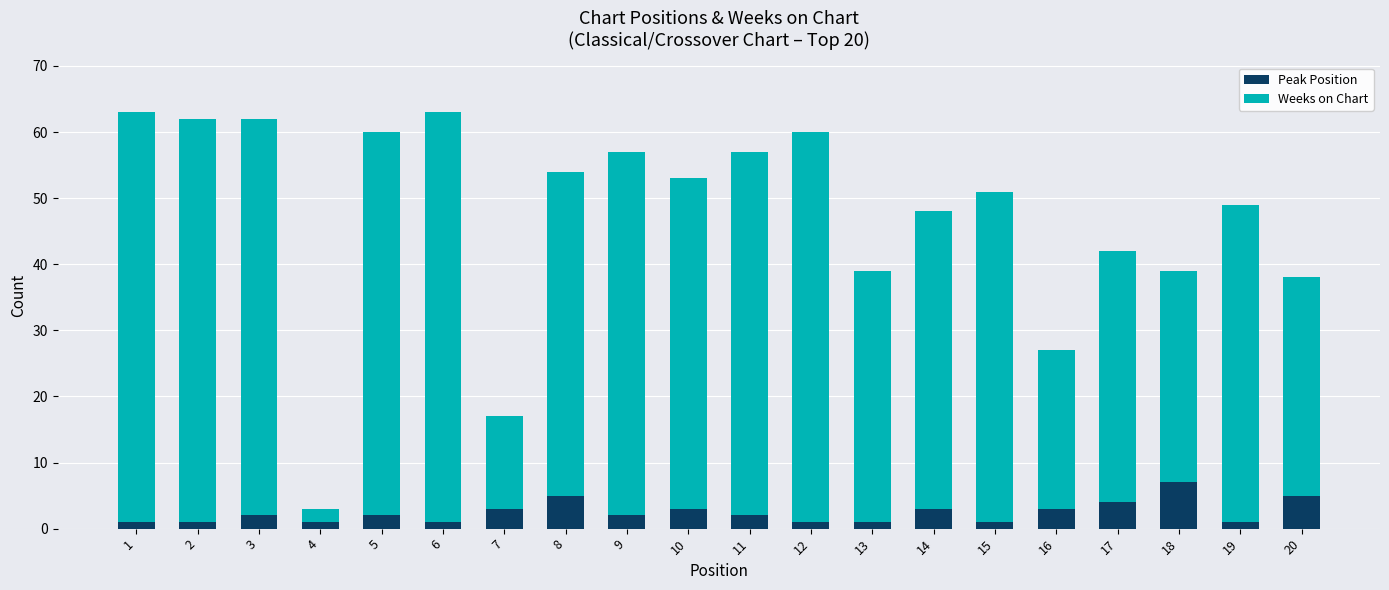

What is the sum of all Peak Position values?

49